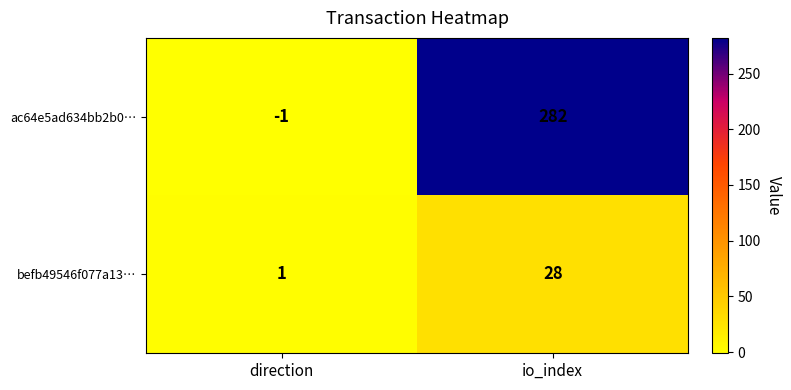

Reading left to right, what are all the values shown in this chart?

ac64e5ad634bb2b0…: direction=-1	io_index=282
befb49546f077a13…: direction=1	io_index=28